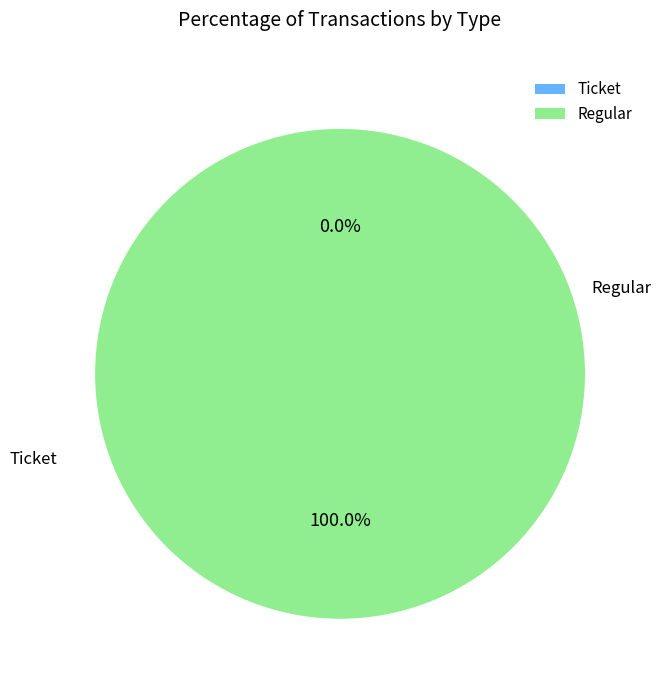

Count the number of slices in the pie.

2